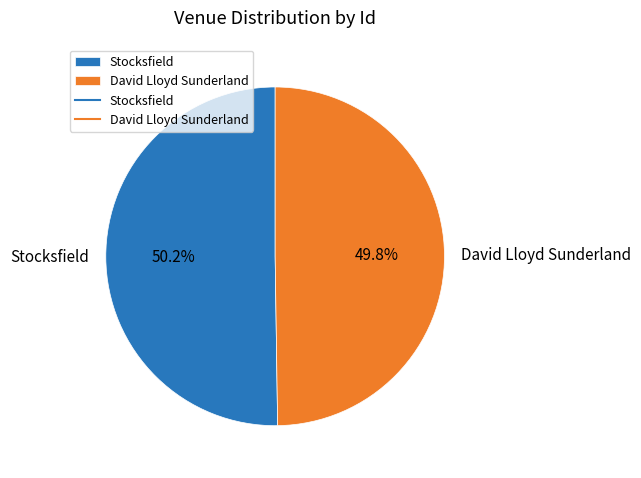

What percentage is the David Lloyd Sunderland slice, to the nearest percent?

50%